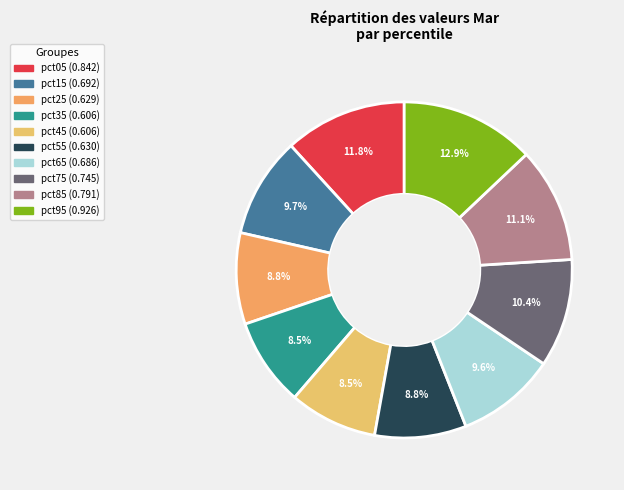

Combined, do pct55 and pct25 account for over 50%?

No